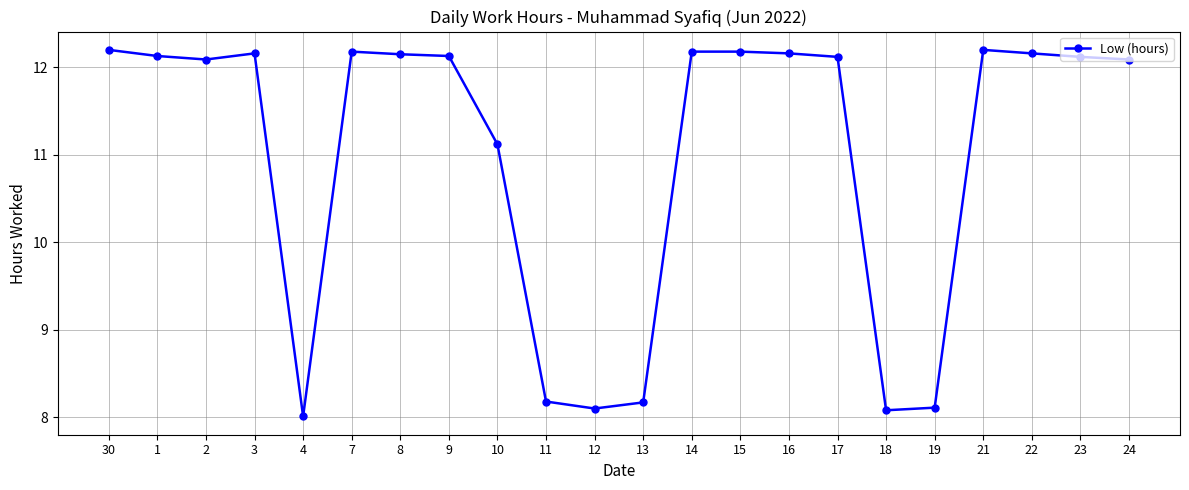

At which label is the value closest to 10?

10